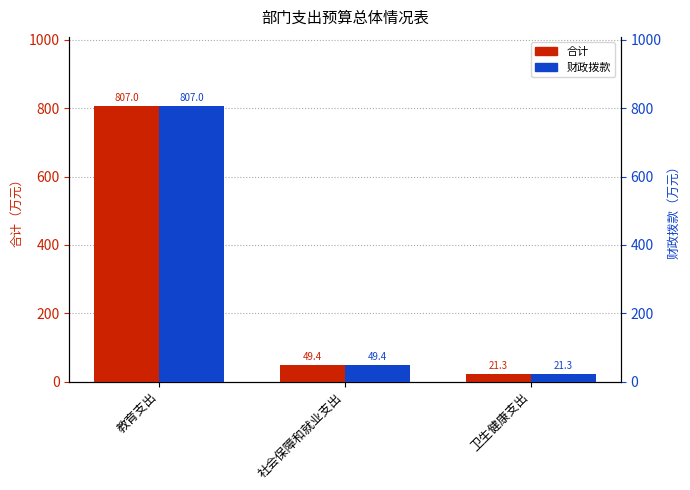

What is the average value of the 财政拨款 series?

292.6